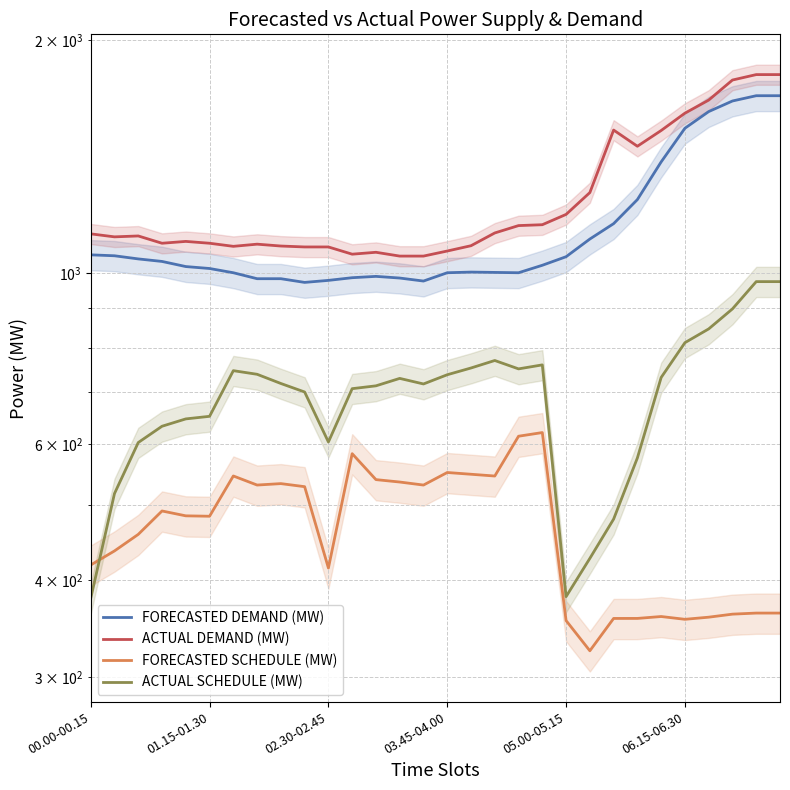

Reading left to right, list all the values displayed in this chart.

FORECASTED DEMAND (MW): 1054.9	1052.0	1042.2	1034.4	1018.7	1012.8	1000.1	982.5	982.5	971.7	977.6	985.4	989.4	984.5	975.7	1000.1	1002.1	1001.1	1000.1	1022.6	1049.0	1105.8	1157.7	1243.8	1391.6	1538.3	1616.6	1668.5	1694.9	1694.9
ACTUAL DEMAND (MW): 1123.0	1113.0	1116.0	1092.0	1098.0	1092.0	1082.0	1089.0	1083.0	1080.0	1080.0	1057.0	1063.0	1051.0	1051.0	1067.0	1084.0	1126.0	1151.0	1154.0	1190.0	1270.0	1530.0	1458.0	1528.0	1609.0	1673.0	1776.0	1805.0	1805.0
FORECASTED SCHEDULE (MW): 418.6	436.6	458.6	491.8	484.7	484.1	545.8	531.3	533.5	528.7	414.9	583.3	539.9	536.1	531.2	551.5	548.6	545.7	614.5	621.2	354.8	324.2	357.0	357.0	359.1	356.1	358.3	361.6	362.8	362.8
ACTUAL SCHEDULE (MW): 379.0	518.0	603.0	633.0	647.0	652.0	747.0	739.0	719.0	701.0	604.0	708.0	714.0	730.0	718.0	738.0	753.0	770.0	751.0	760.0	381.0	427.0	480.0	576.0	732.0	812.0	846.0	898.0	974.0	974.0